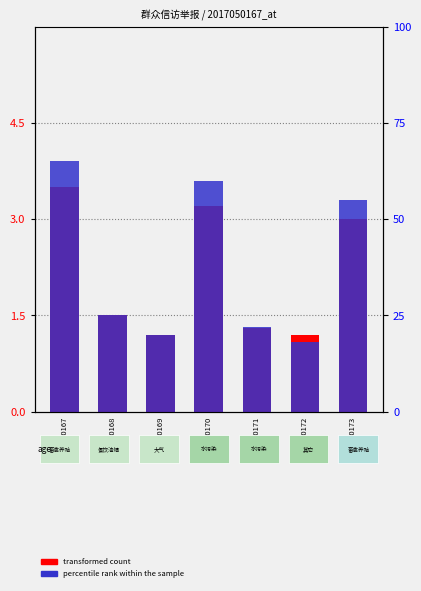

What is the sum of all transformed count values?

14.9